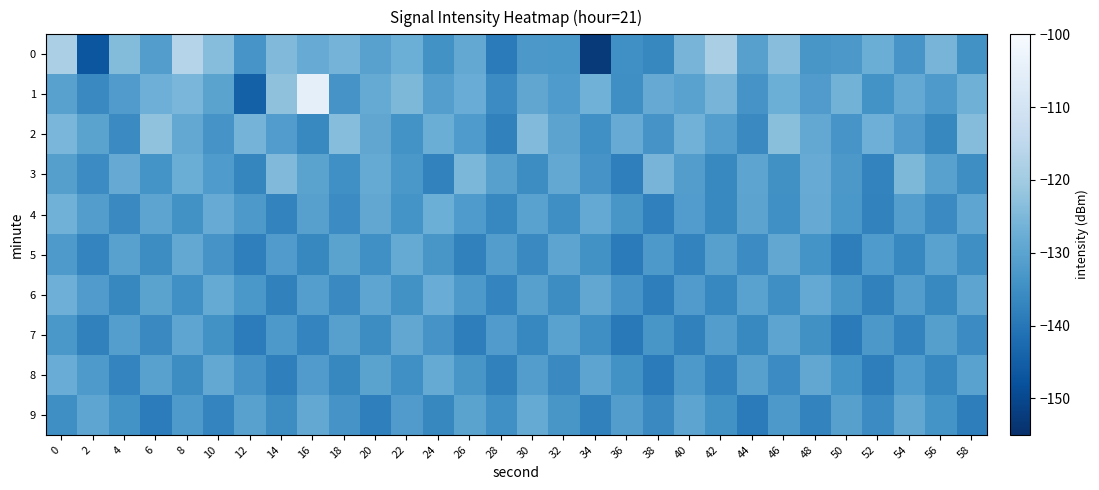

Which label corresponds to the smallest value in the chart?

34